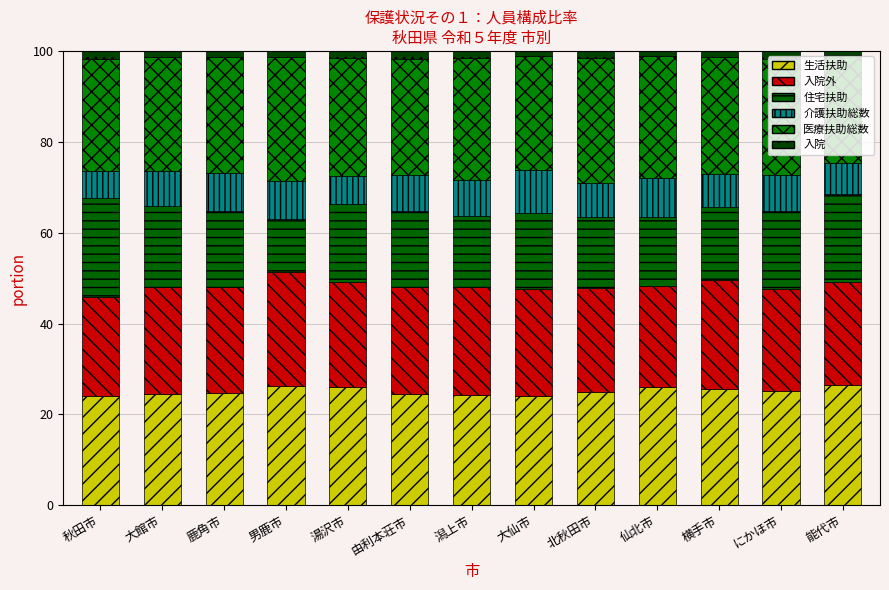

At 由利本荘市, list the series in order from largest to smallest.

医療扶助総数, 生活扶助, 入院外, 住宅扶助, 介護扶助総数, 入院